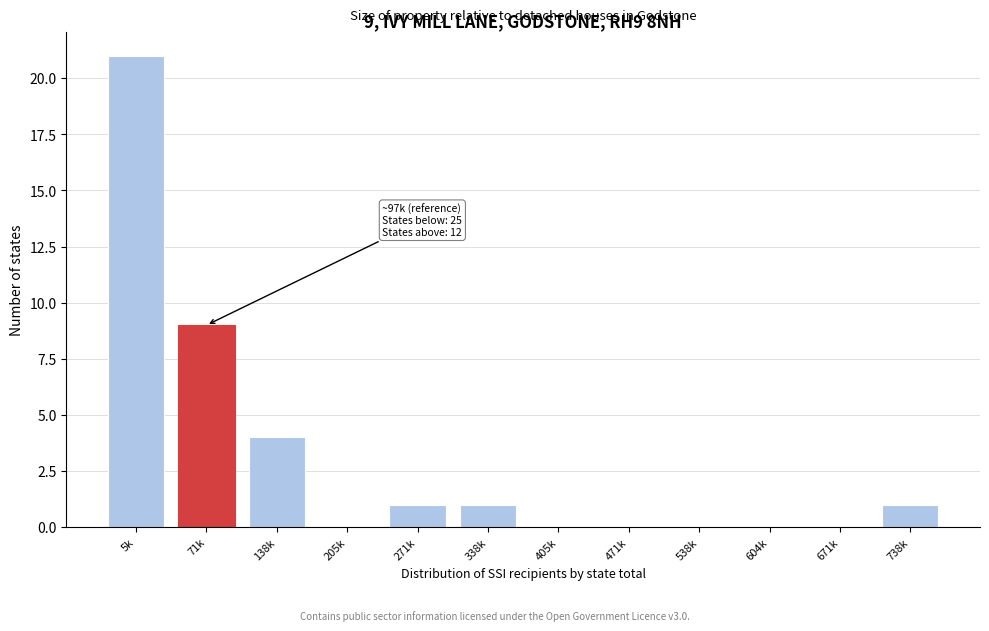

Reading left to right, what are all the values shown in this chart?

5k=21	71k=9	138k=4	205k=0	271k=1	338k=1	405k=0	471k=0	538k=0	604k=0	671k=0	738k=1